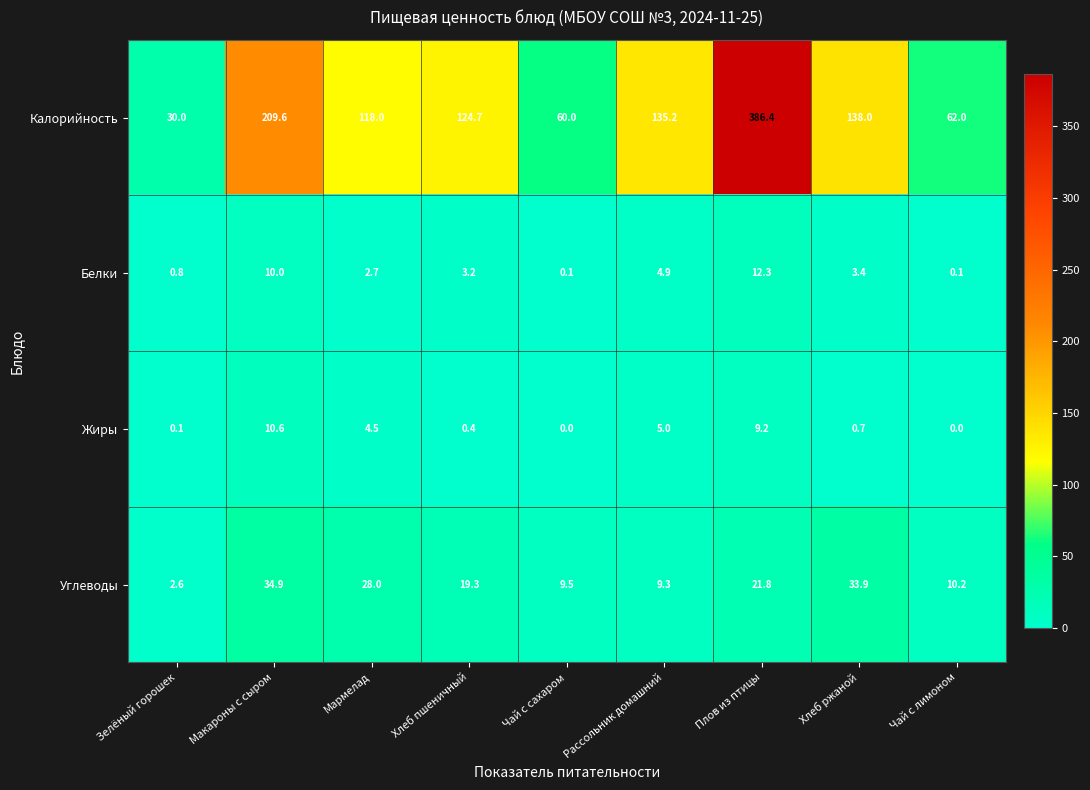

List the series in order of their peak value, highest first.

Калорийность, Углеводы, Белки, Жиры